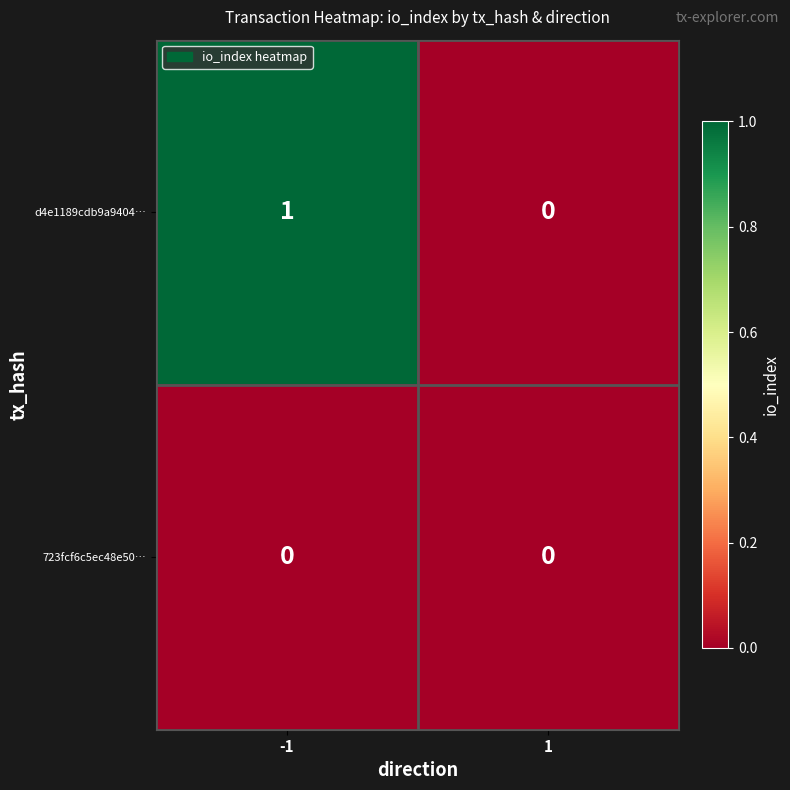

Reading right to left, transcribe all the data shown in this chart.

d4e1189cdb9a9404…: 1=0	-1=1
723fcf6c5ec48e50…: 1=0	-1=0